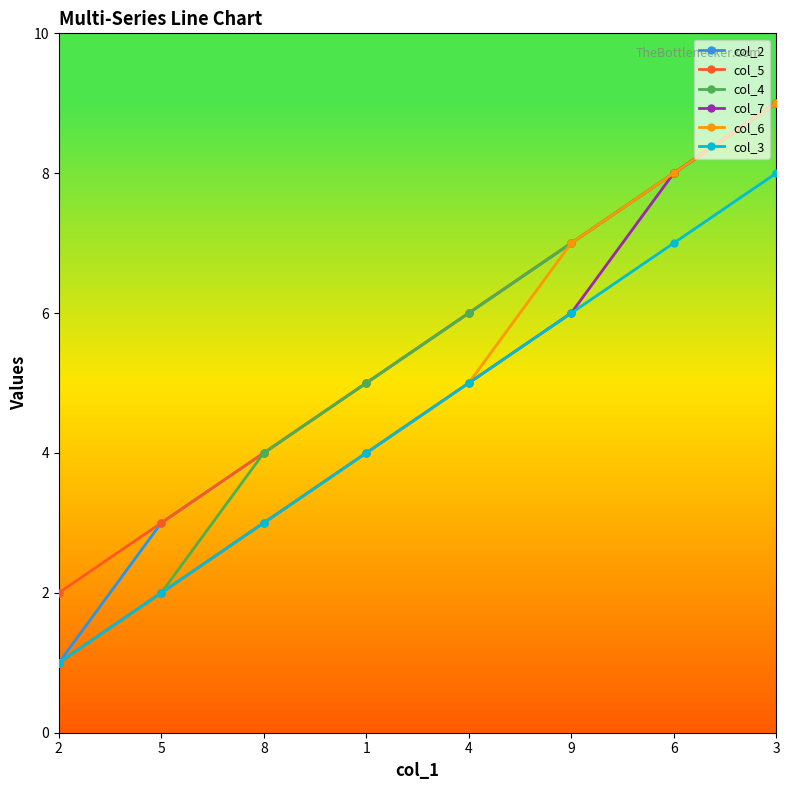

What is the label of the 3rd point from the left?

8